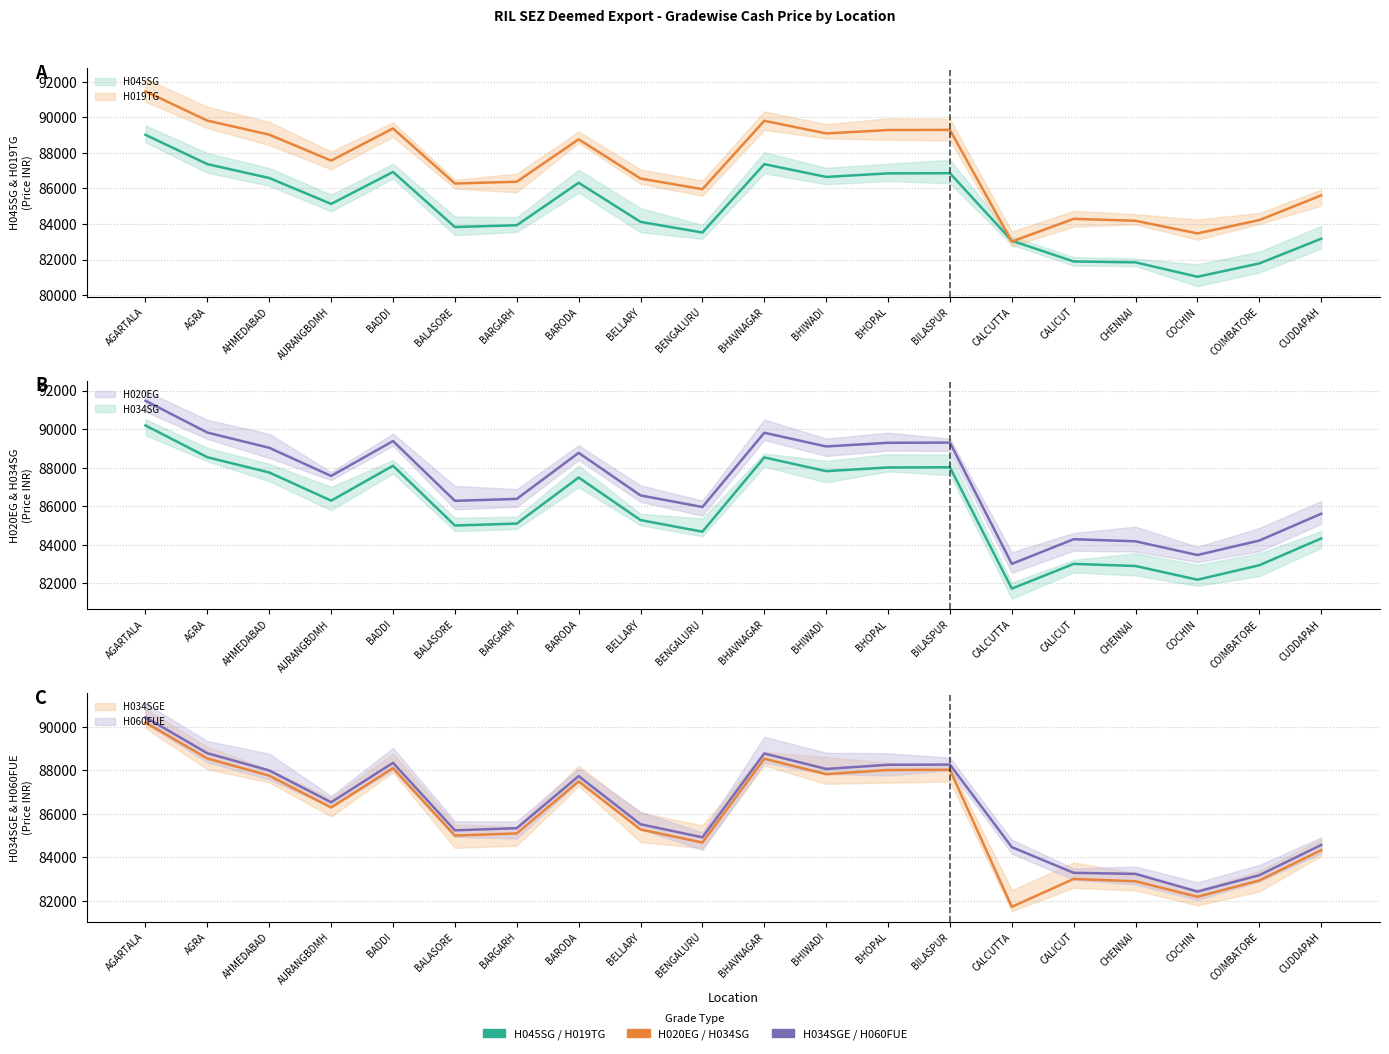

Which series changed the most between CALICUT and COIMBATORE?

H045SG